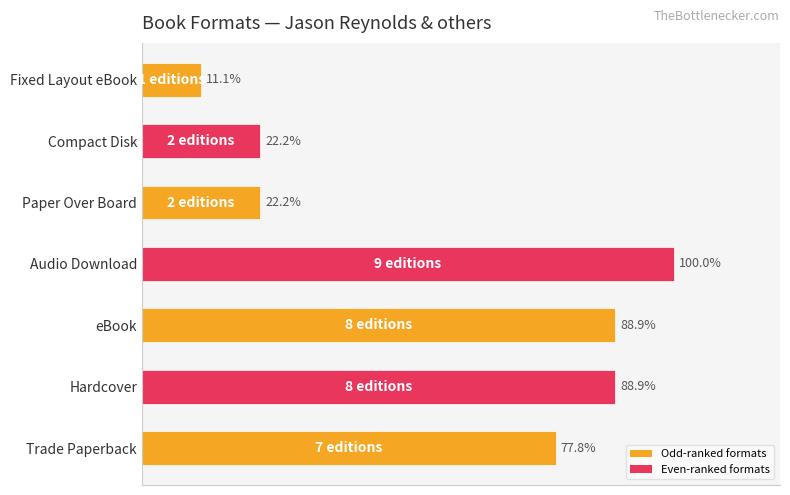

At which label is the value closest to 55?

Trade Paperback